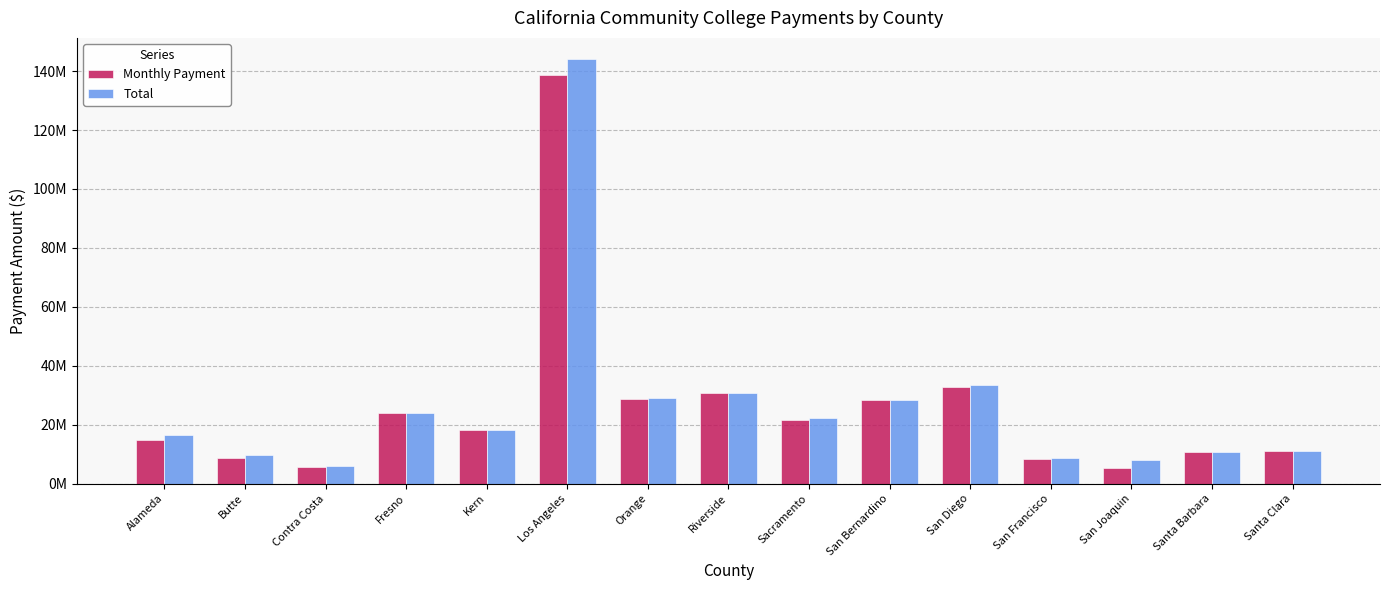

What position from the left is Kern?

5